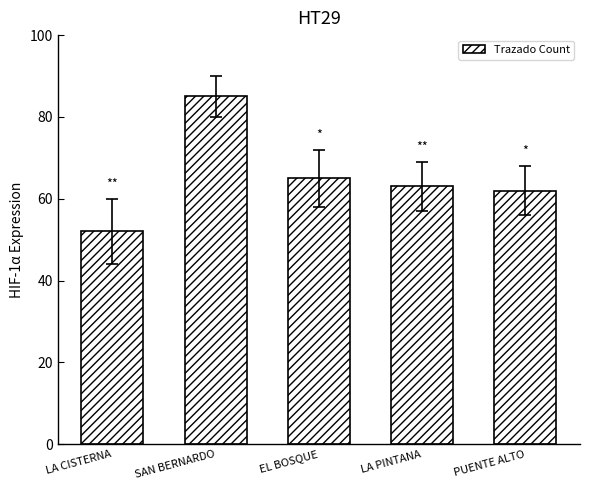

What is the label of the 2nd bar from the right?

LA PINTANA